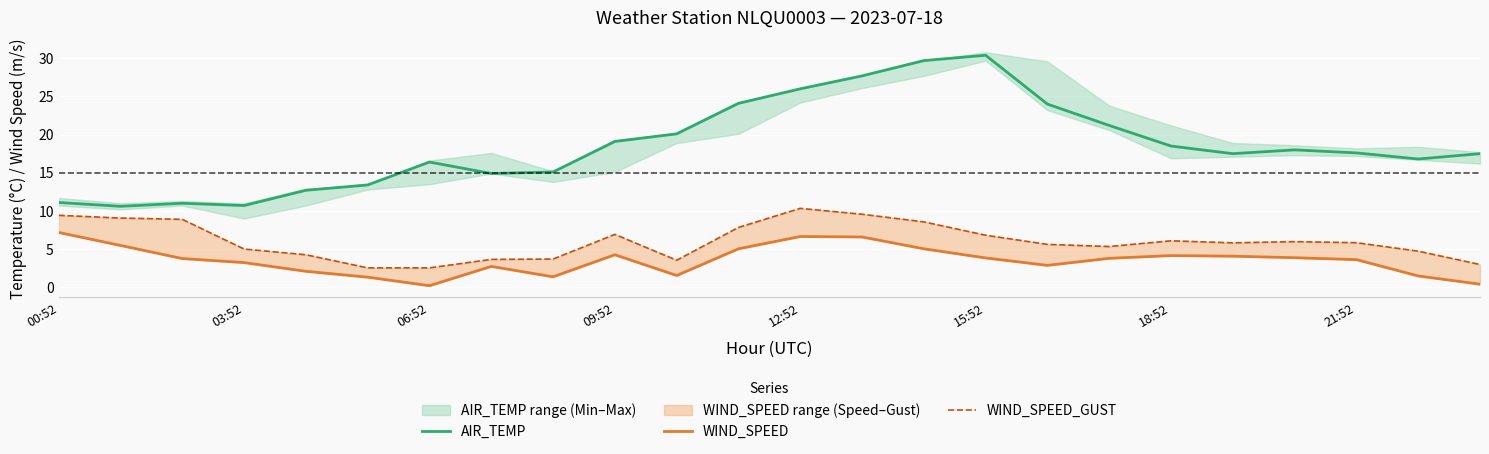

What is the average value of the WIND_SPEED series?

3.5